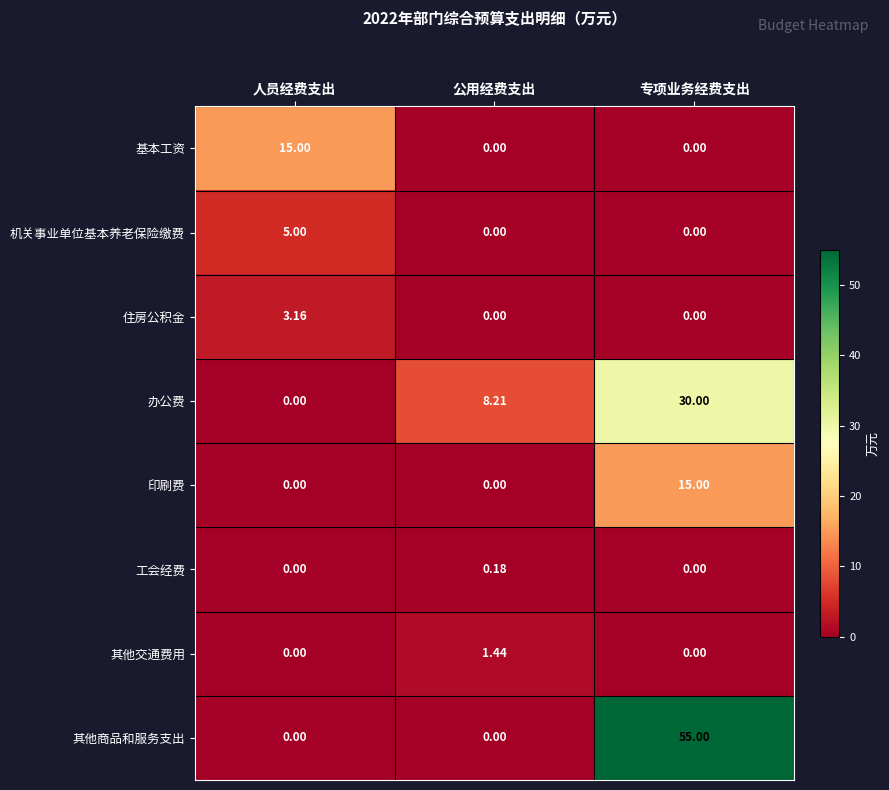

At which category is the sum across all series the highest?

专项业务经费支出